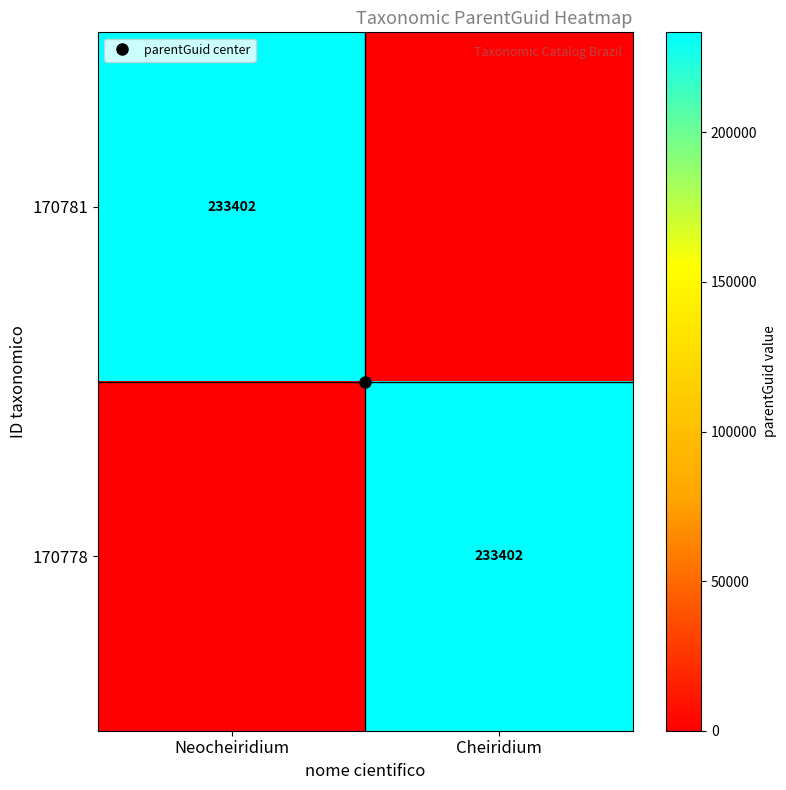

How many data points in 170778 are less than 233402?

1